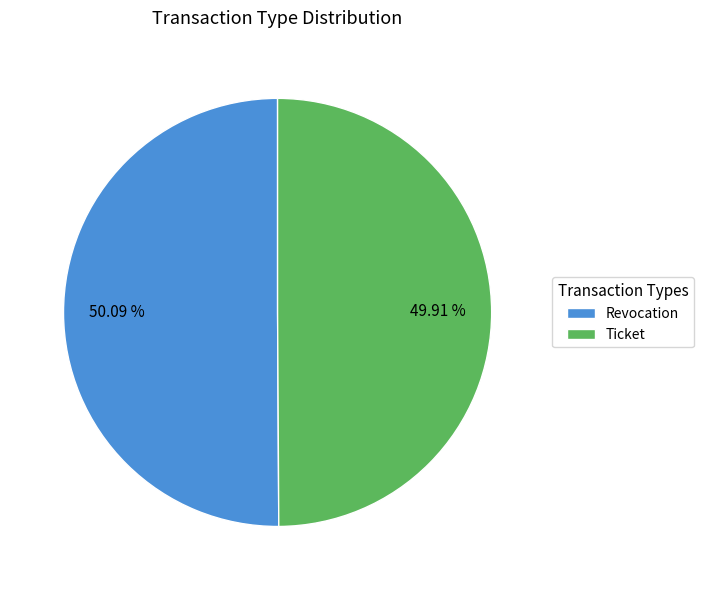

To the nearest percent, what percentage of the pie is Ticket?

50%